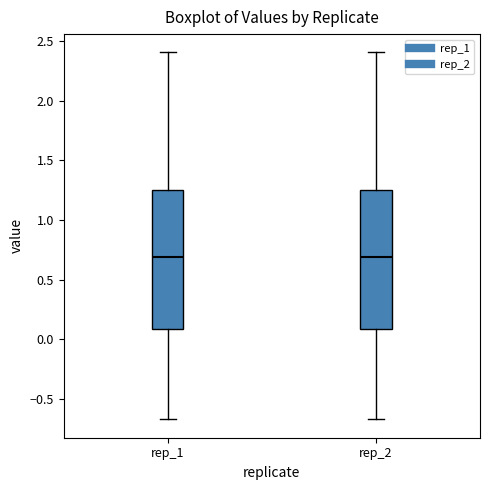

Reading left to right, transcribe this box plot: for each box, give where its median line is, the range the box spans, and where its two whiskers end, as read against the y-axis. The values are not printed on the chart, so give them approximately, as read against the axis.

rep_1: median 0.70, box 0.10 to 1.25, whiskers -0.65 to 2.40
rep_2: median 0.70, box 0.10 to 1.25, whiskers -0.65 to 2.40